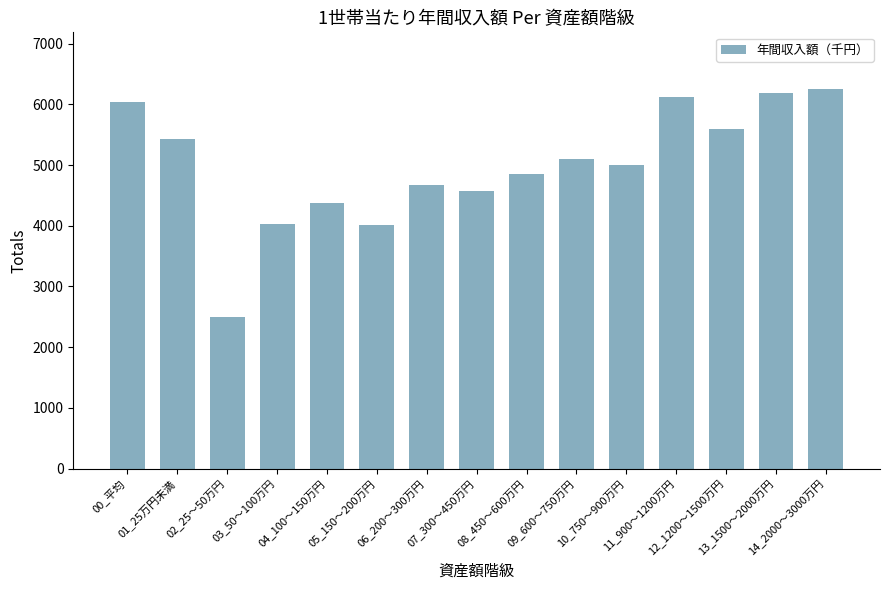

True or false: the data shows 4009 at 05_150～200万円.

True